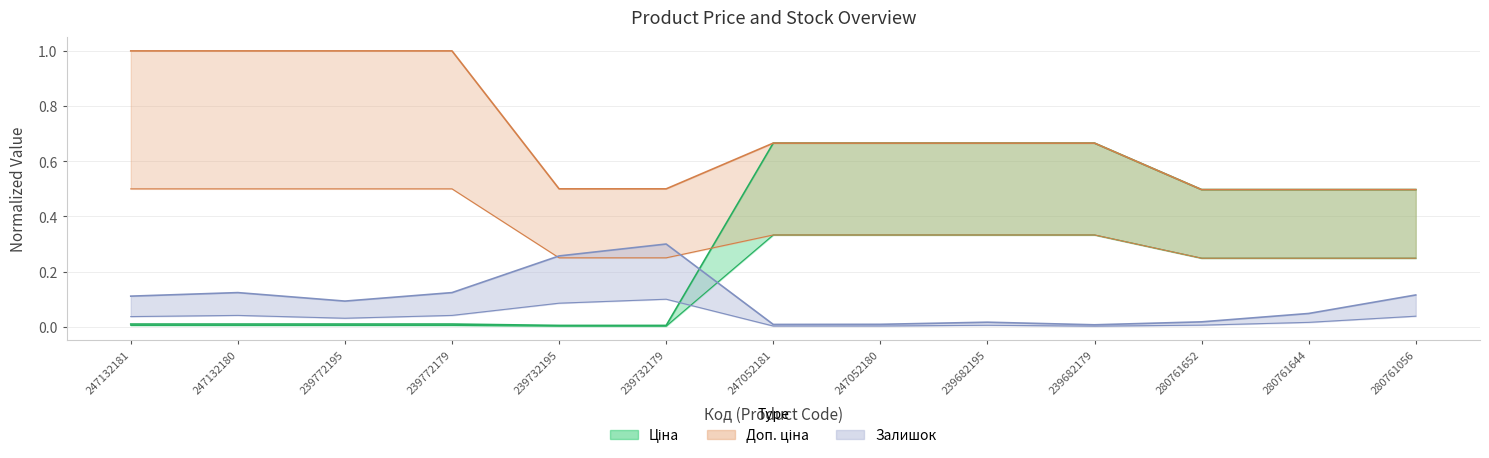

True or false: Доп. ціна and Залишок cross at least once.

False